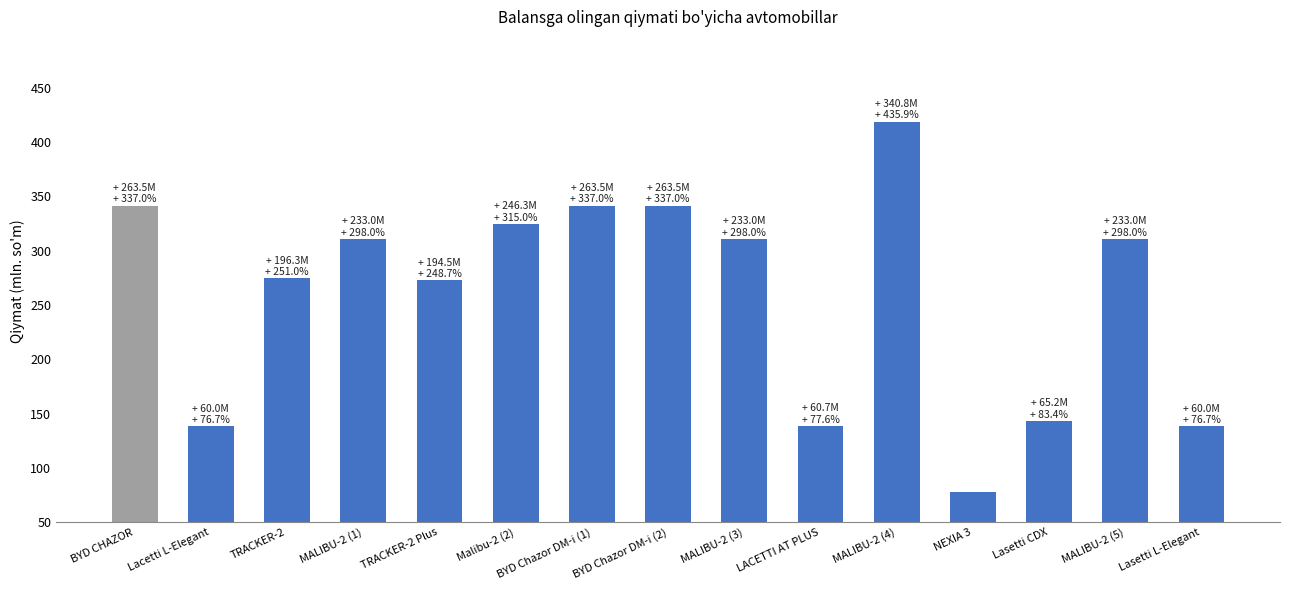

What is the value of the 14th bar from the left?

311.2